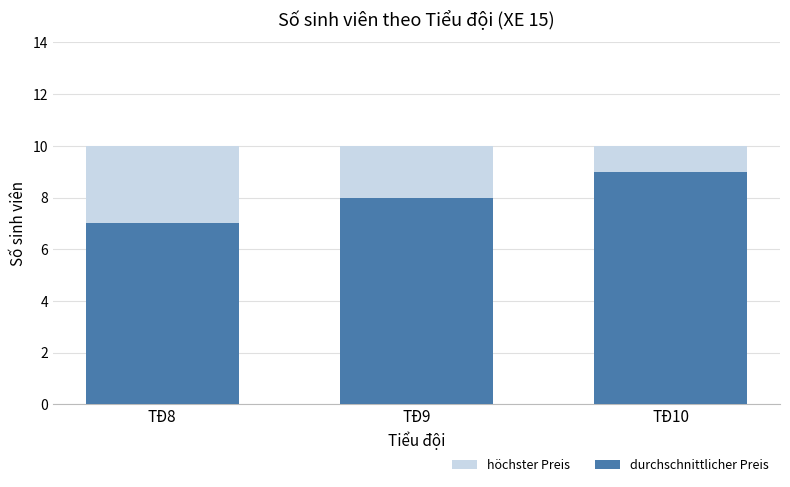

At which label is höchster Preis closest to 10?

TĐ8